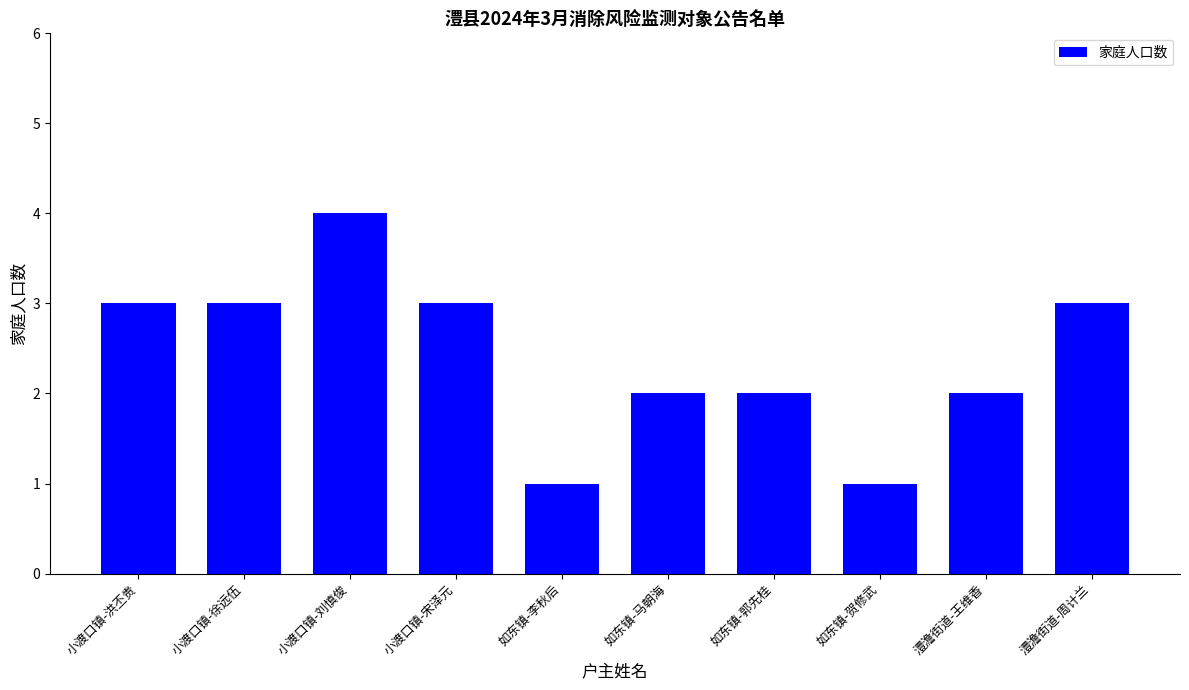

What is the label of the 5th bar from the left?

如东镇-李秋后